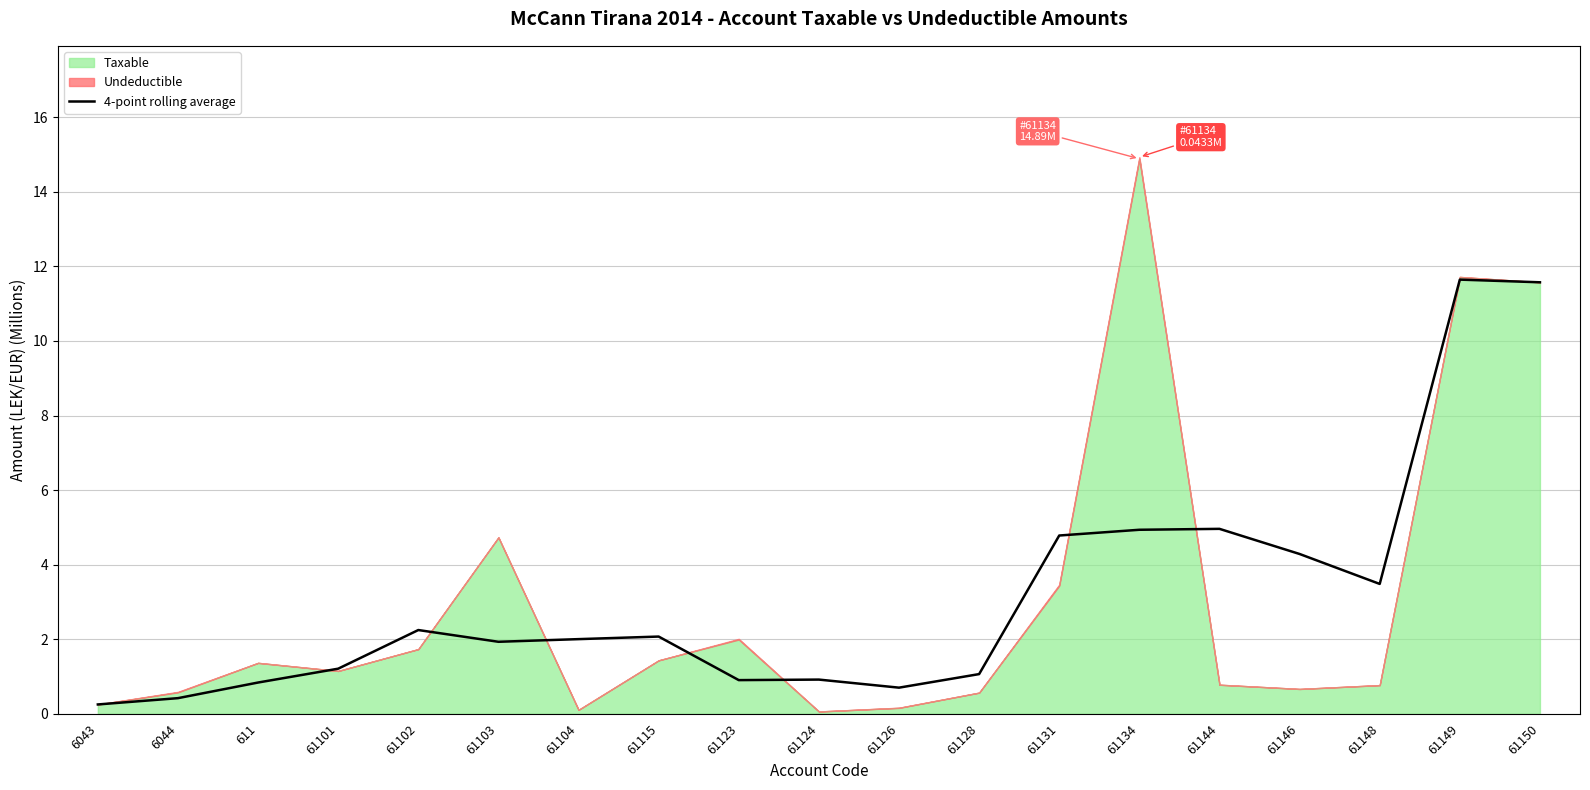

The chart shows a value of 0.1 at 6044. True or false?

False